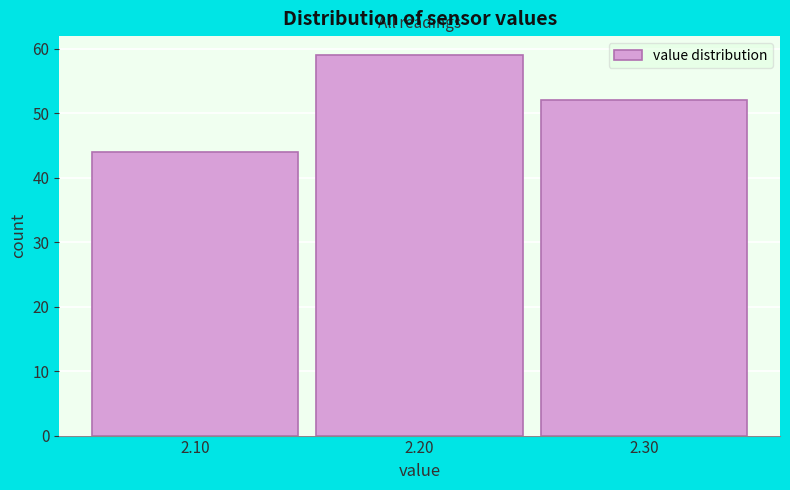

Reading left to right, transcribe this chart: for each bar, give the range it covers on the x-axis and its height. The values are not printed on the chart, so give them approximately, as read against the axis.

2.05 to 2.15: 44
2.15 to 2.25: 59
2.25 to 2.35: 52